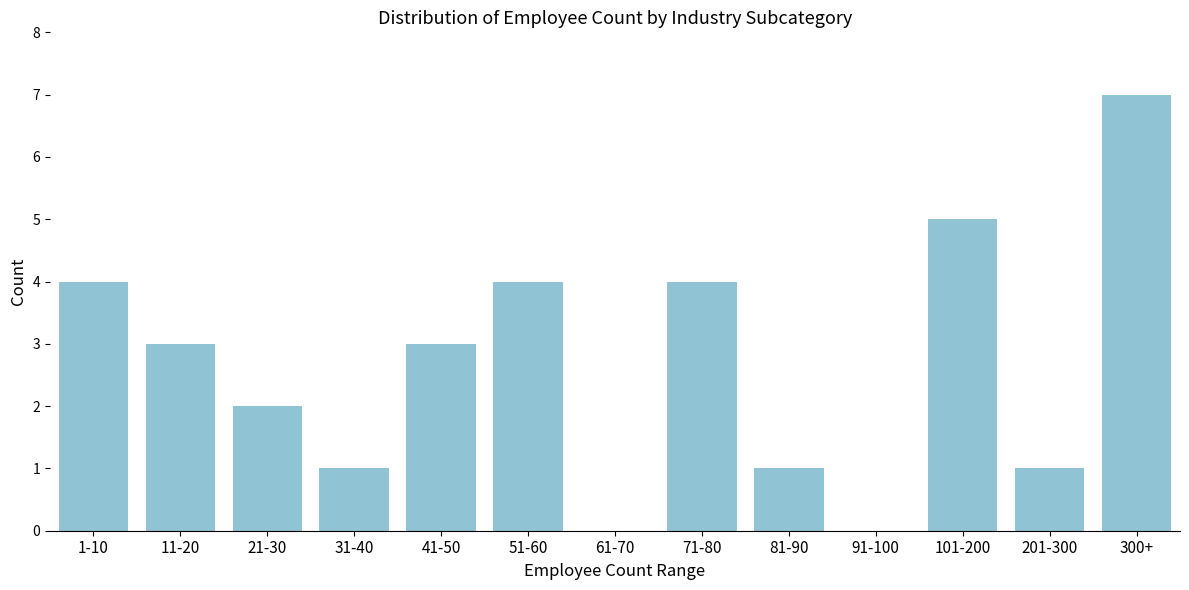

Reading left to right, transcribe all the data shown in this chart.

1-10=4	11-20=3	21-30=2	31-40=1	41-50=3	51-60=4	61-70=0	71-80=4	81-90=1	91-100=0	101-200=5	201-300=1	300+=7